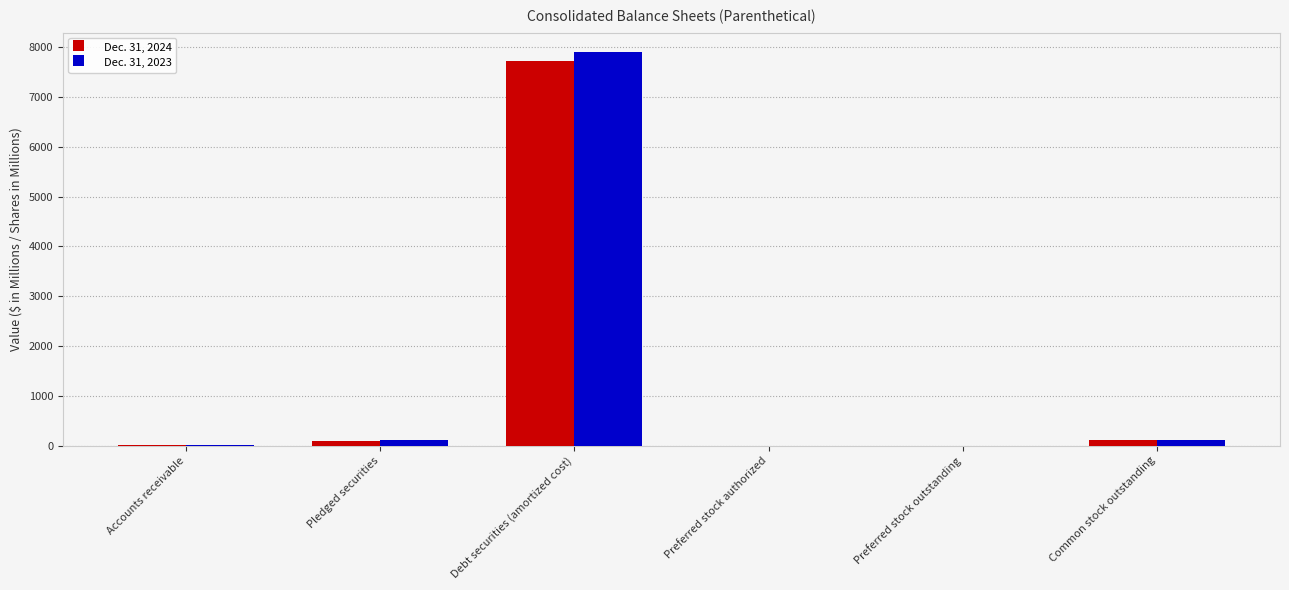

What are all the series names shown in the legend?

Dec. 31, 2024, Dec. 31, 2023